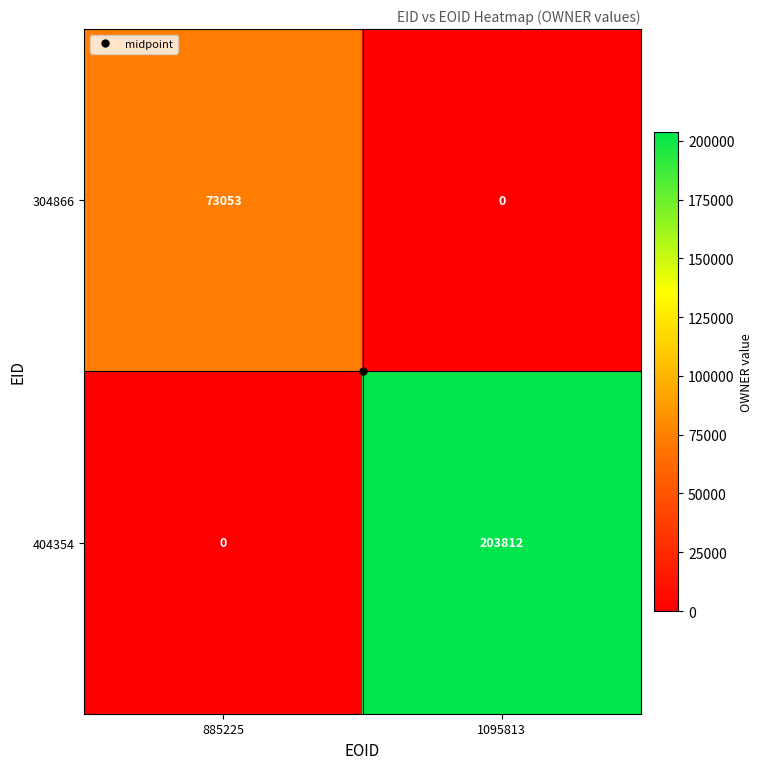

What is the total value across all series at 885225?

73053